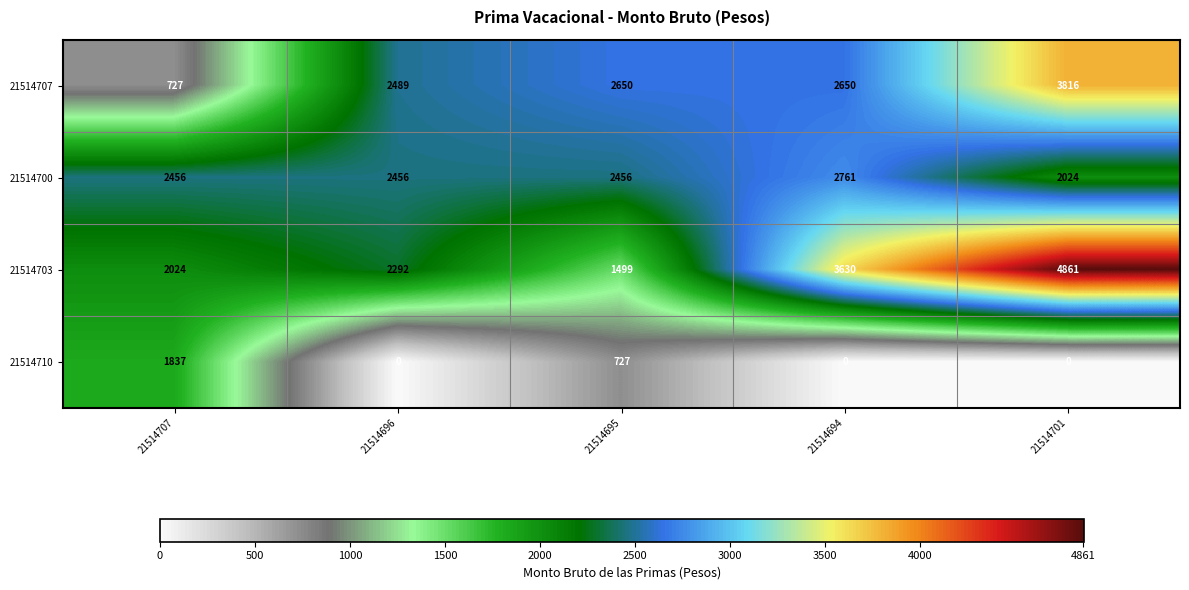

Rank the series by their maximum value, from highest to lowest.

21514703, 21514707, 21514700, 21514710